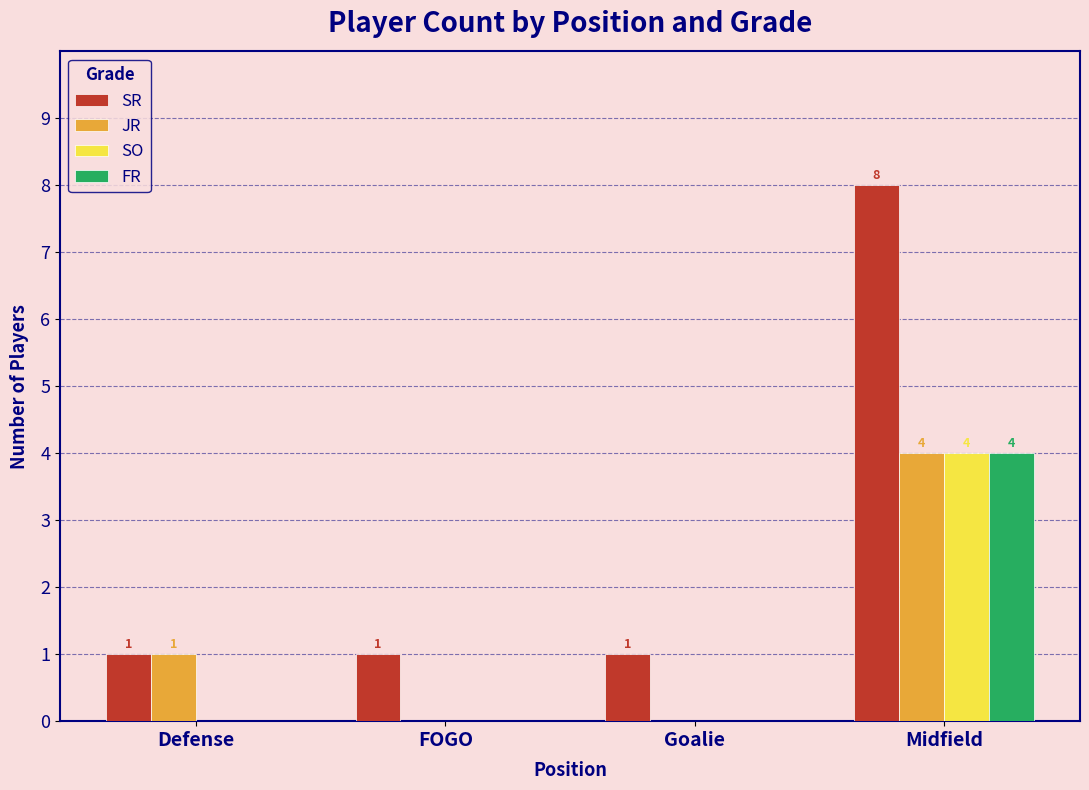

Reading right to left, list all the values displayed in this chart.

SR: 8	1	1	1
JR: 4	0	0	1
SO: 4	0	0	0
FR: 4	0	0	0